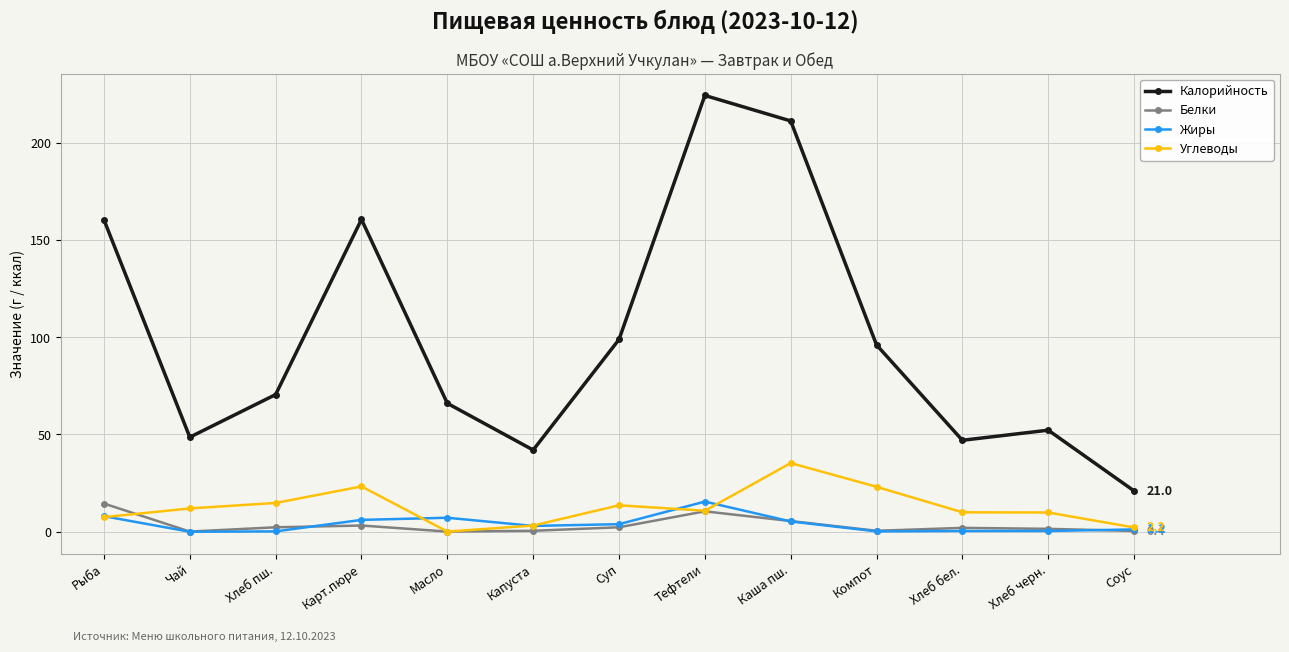

Is the value of Белки at Соус greater than the value of Жиры at Тефтели?

No